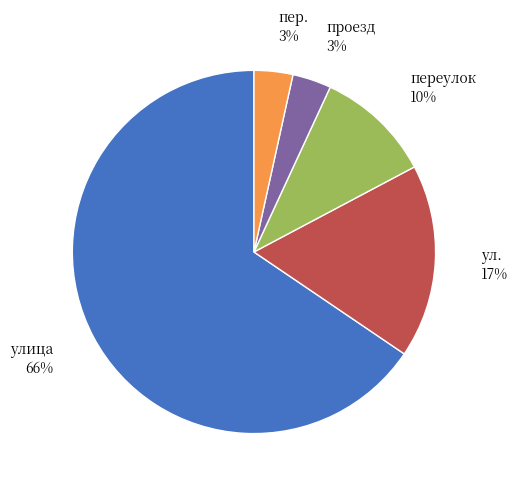

Is there a majority slice in this chart?

Yes